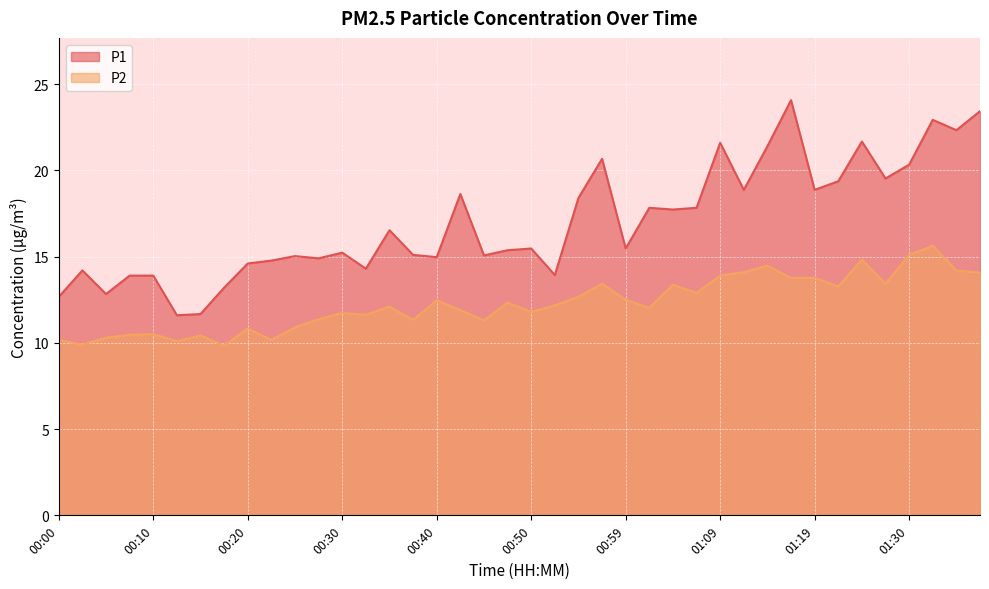

The P2 series shows 13.8 at 01:19. True or false?

True